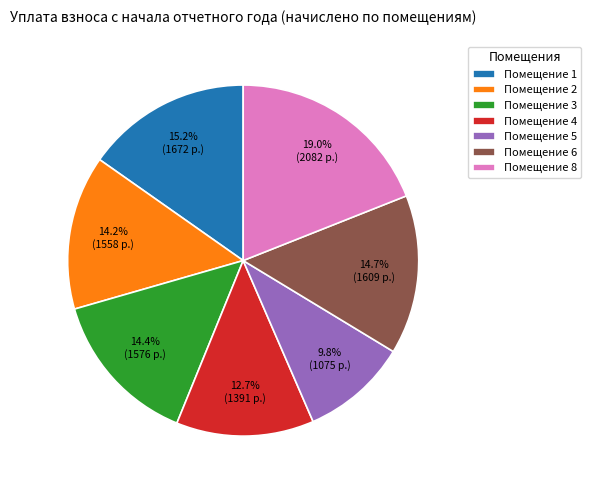

Which category has the smallest portion of the pie?

Помещение 5